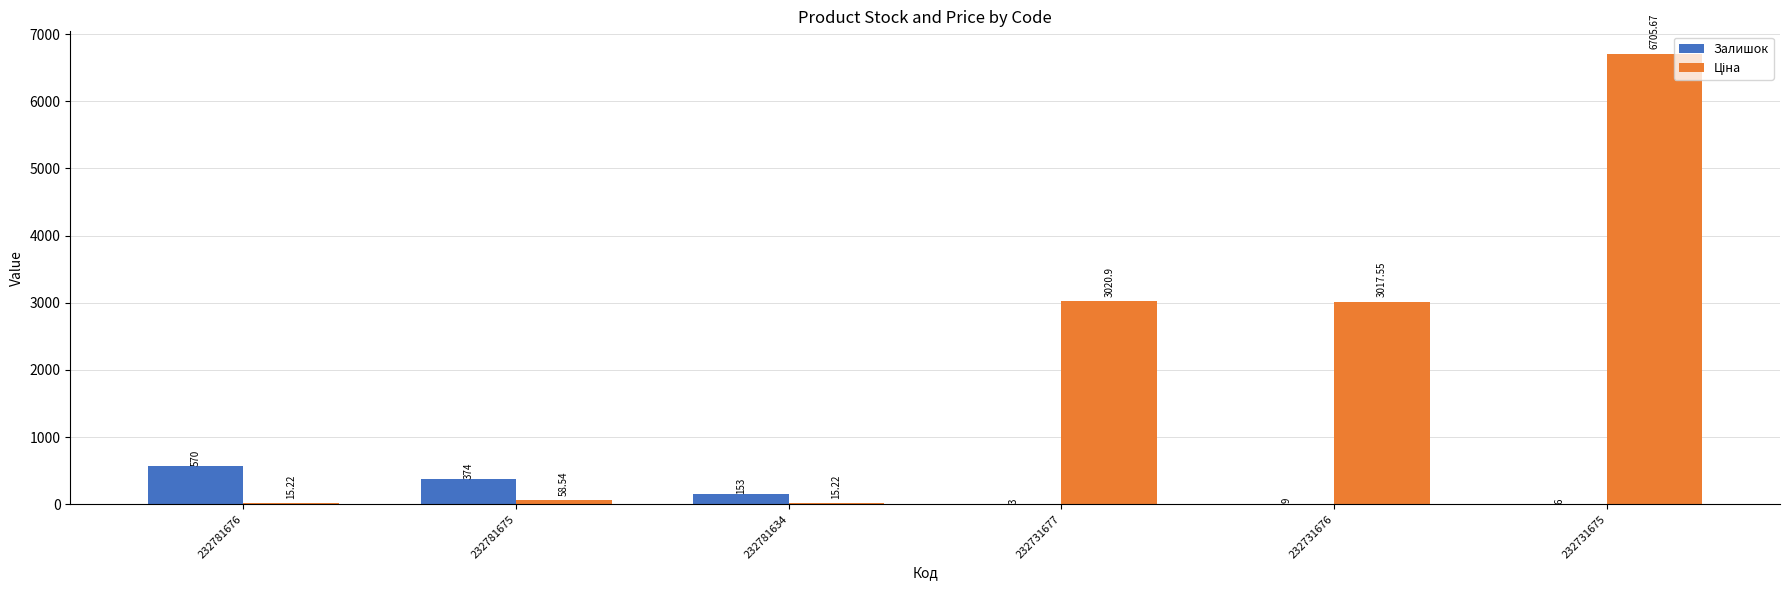

At which category is the sum across all series the highest?

232731675